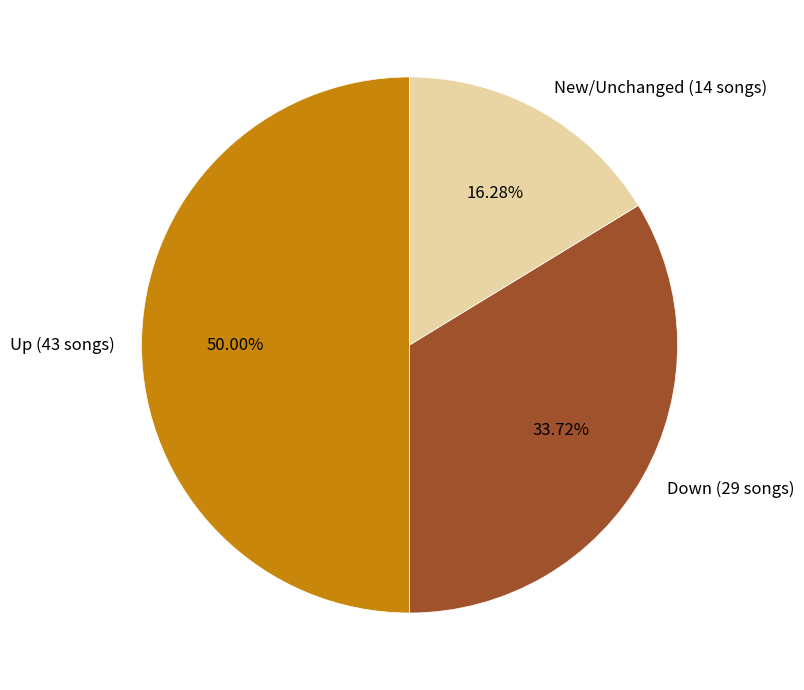

Rank the categories by value from highest to lowest.

Up (43 songs), Down (29 songs), New/Unchanged (14 songs)